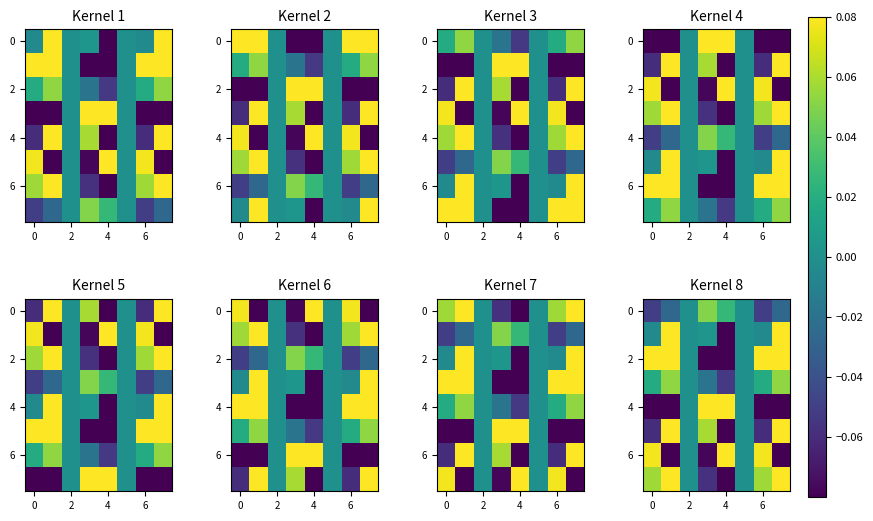

Between 6 and 2, which is larger?

2